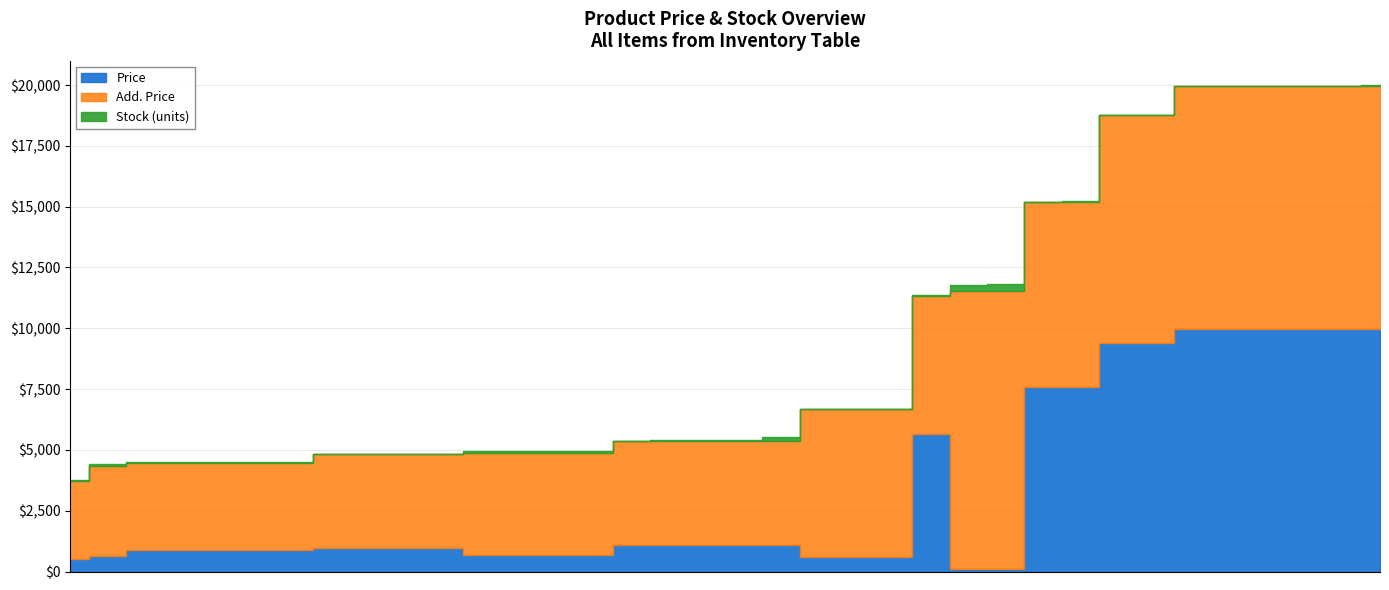

How many lines are shown in the chart?

3